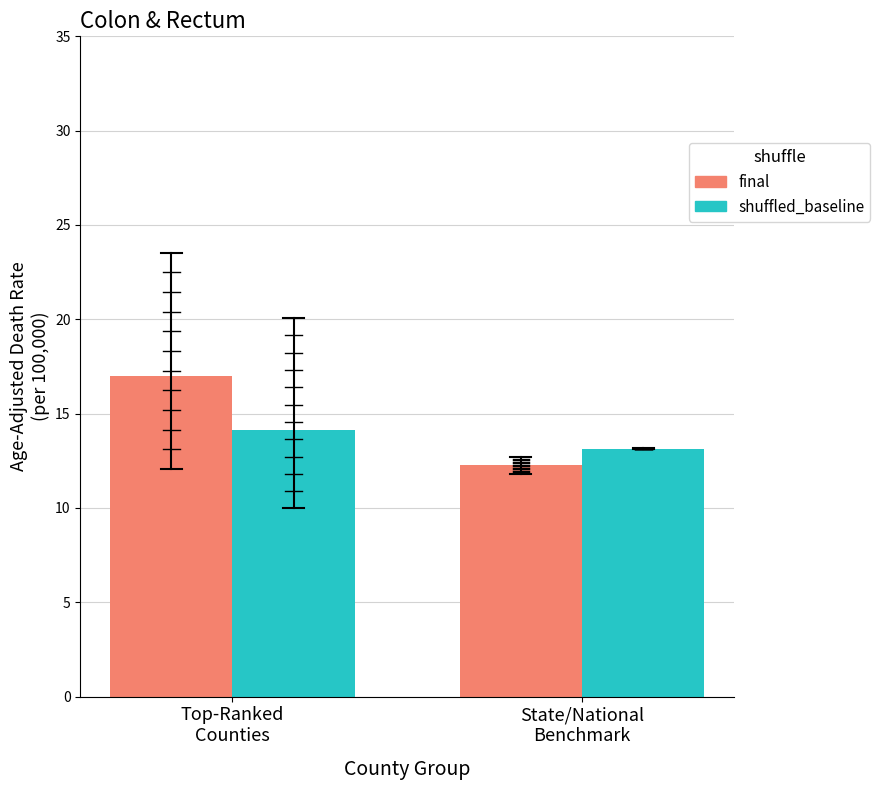

What is the label of the 1st bar from the right?

State/National
Benchmark